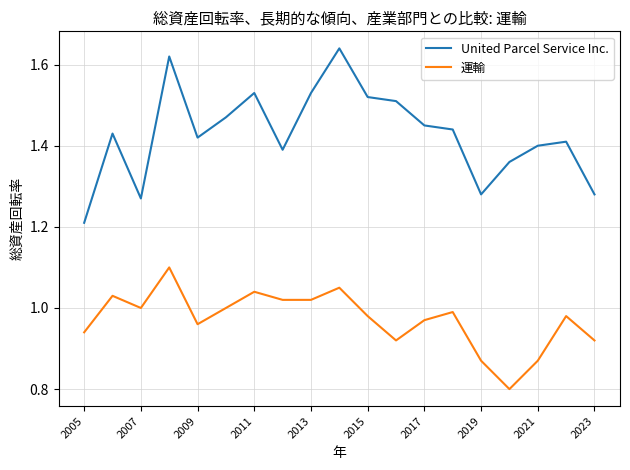

Which series has the largest total across all categories?

United Parcel Service Inc.